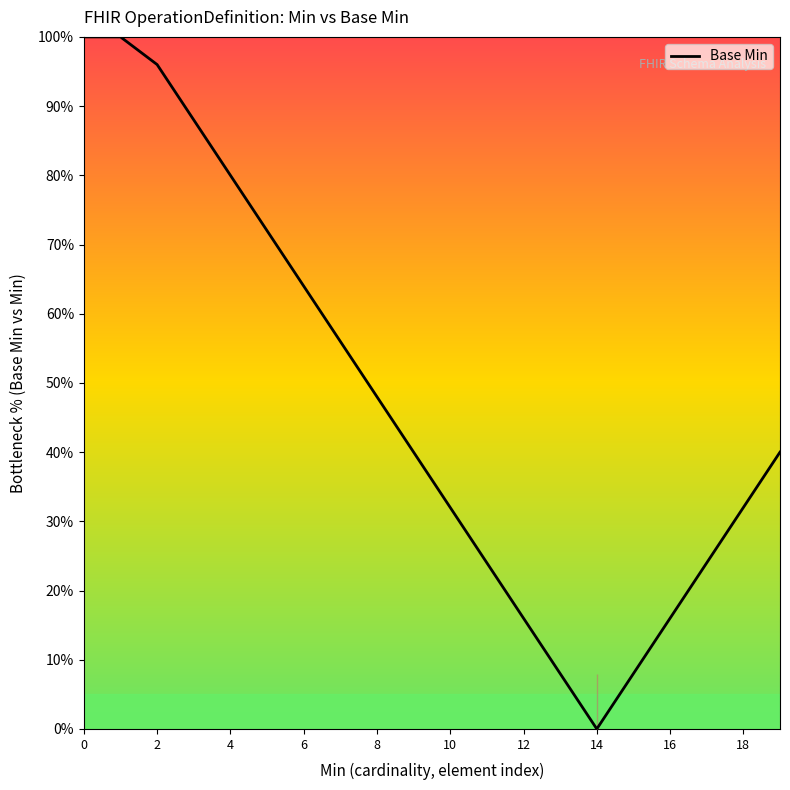

What is the greatest value displayed?

100